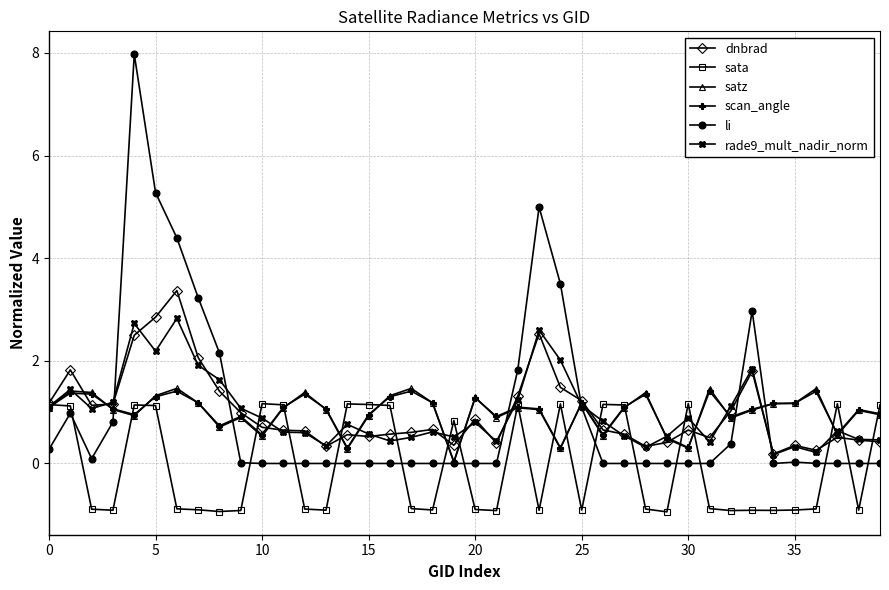

Which series has the widest spread of values?

li